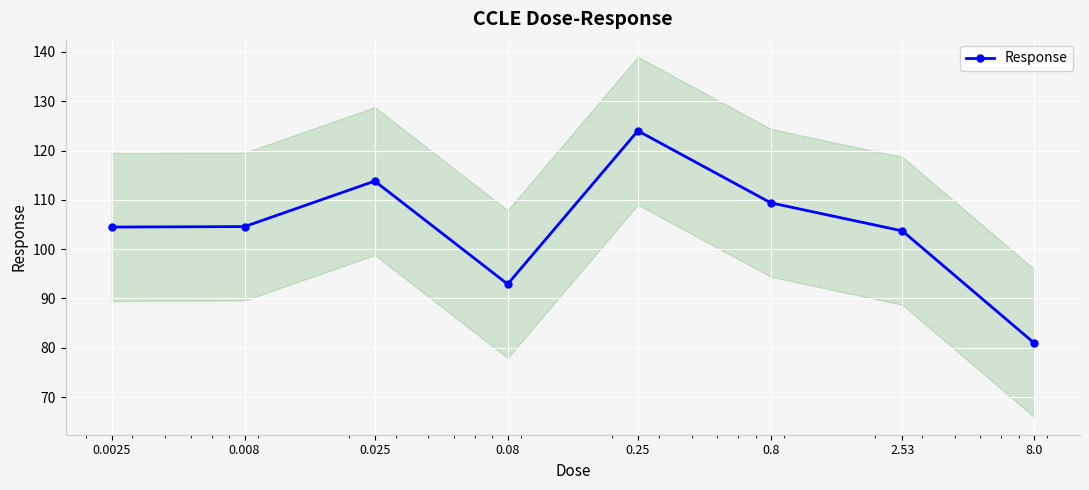

Rank the categories by value from lowest to highest.

8.0, 0.08, 2.53, 0.0025, 0.008, 0.8, 0.025, 0.25